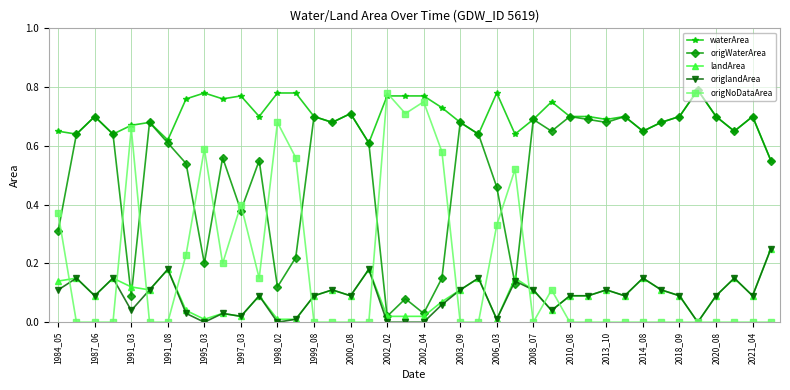

True or false: waterArea and landArea intersect in this chart.

False